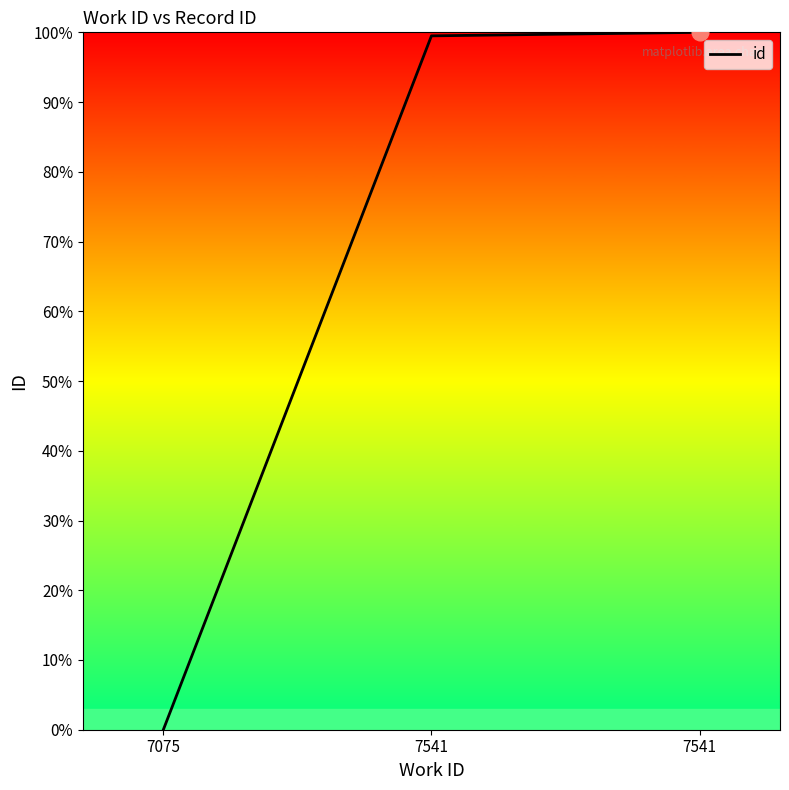

Between 7541 and 7541, which is larger?

7541